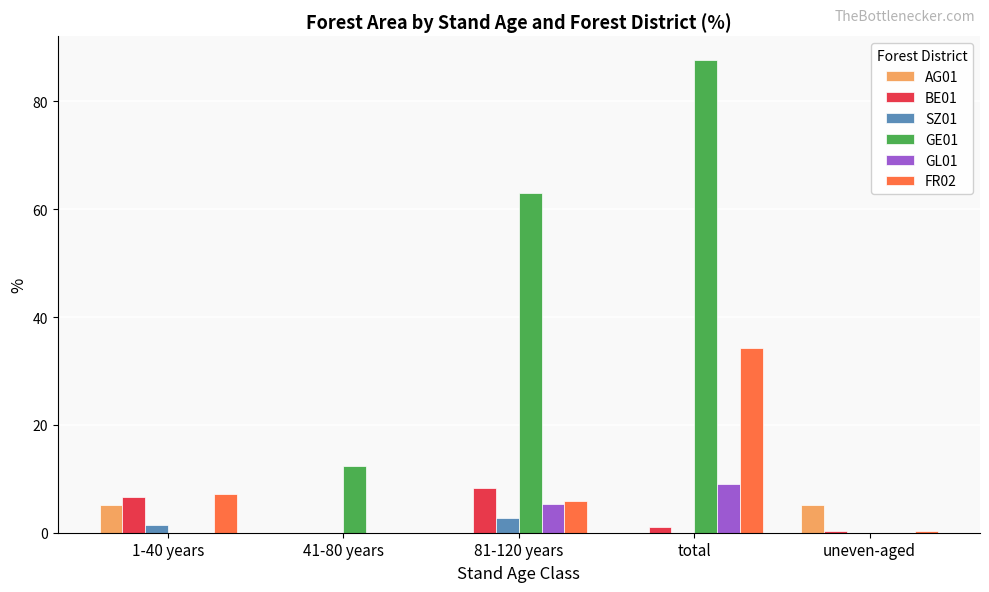

What is the approximate value of GE01 at 41-80 years?

12.3